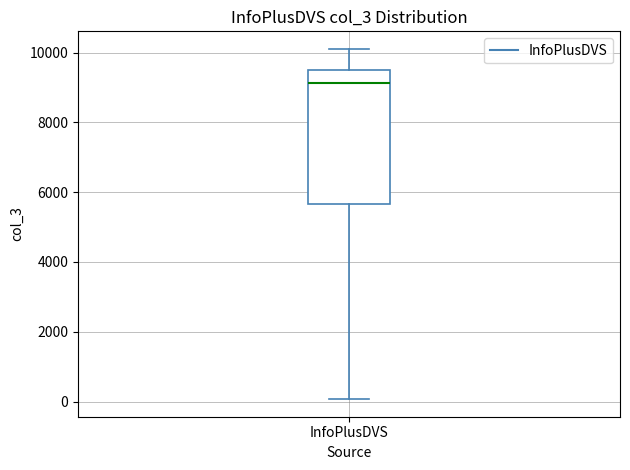

Where is the upper edge of the box for InfoPlusDVS on the y-axis? The values are not printed on the chart, so give them approximately, as read against the axis.

9600